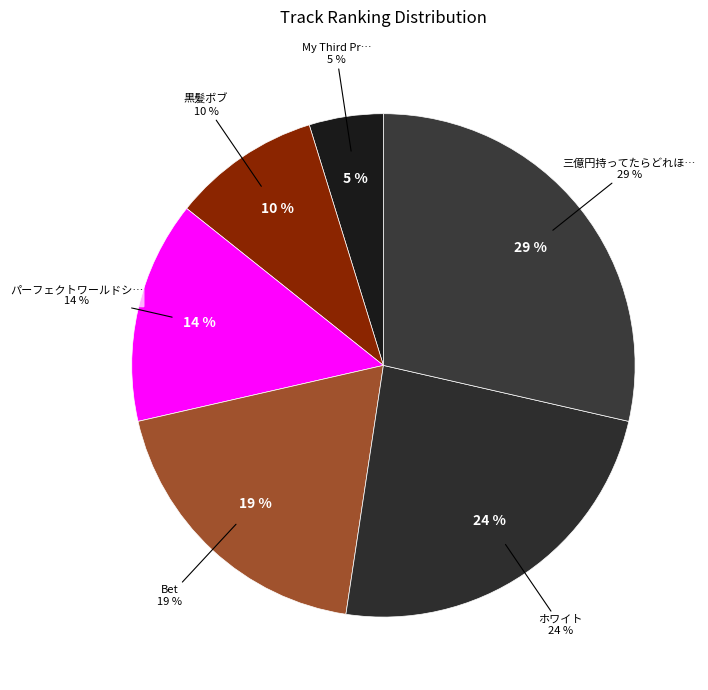

To the nearest percent, what is the difference between the 黒髪ボブ and ホワイト slice percentages?

14%